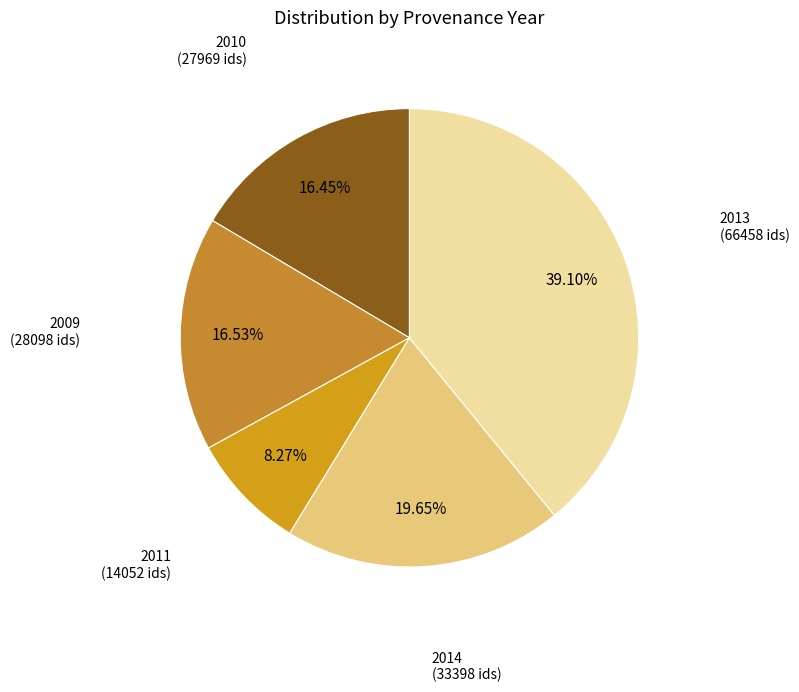

How many slices are in this pie chart?

5